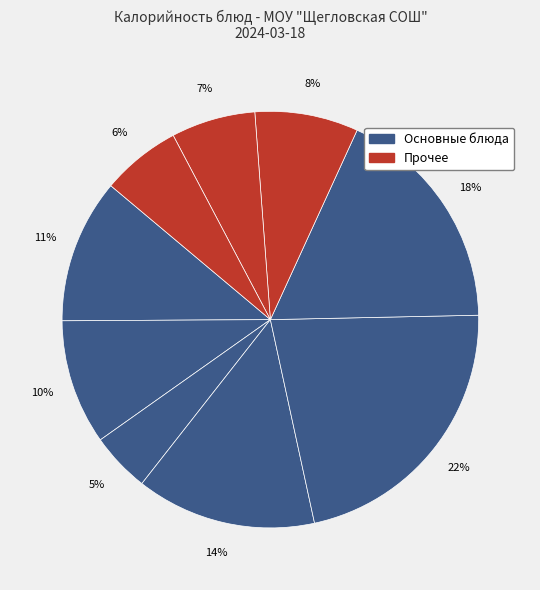

How many slices are in this pie chart?

9